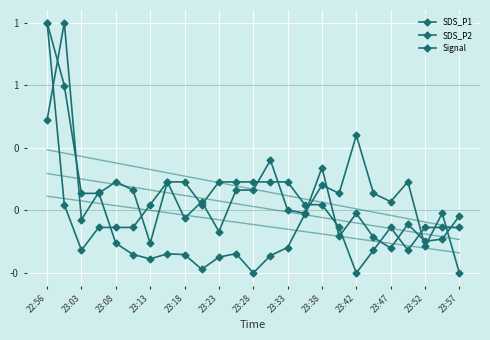

Rank the series by their average value, from highest to lowest.

SDS_P2, Signal, SDS_P1